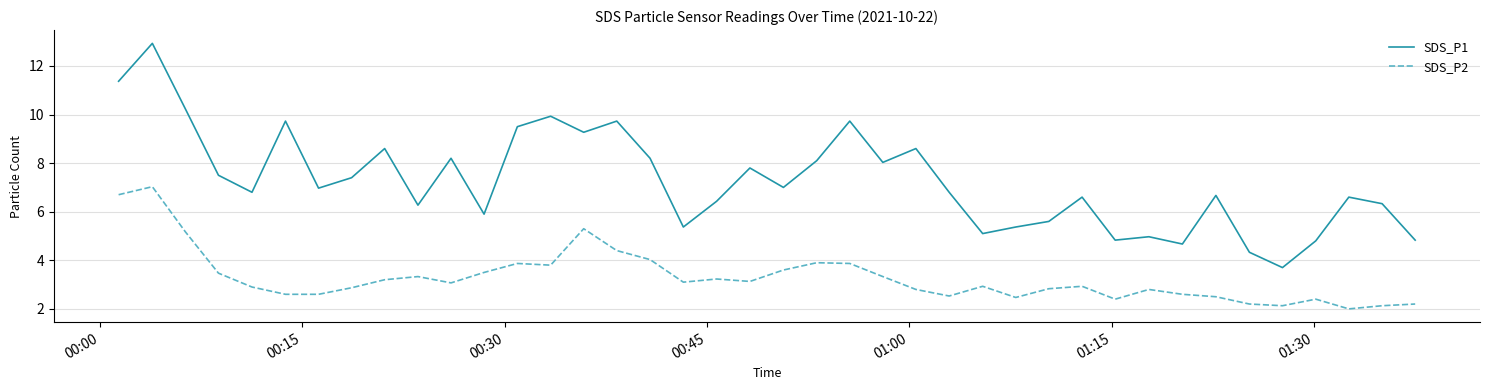

What is the maximum value shown in the chart?

12.9